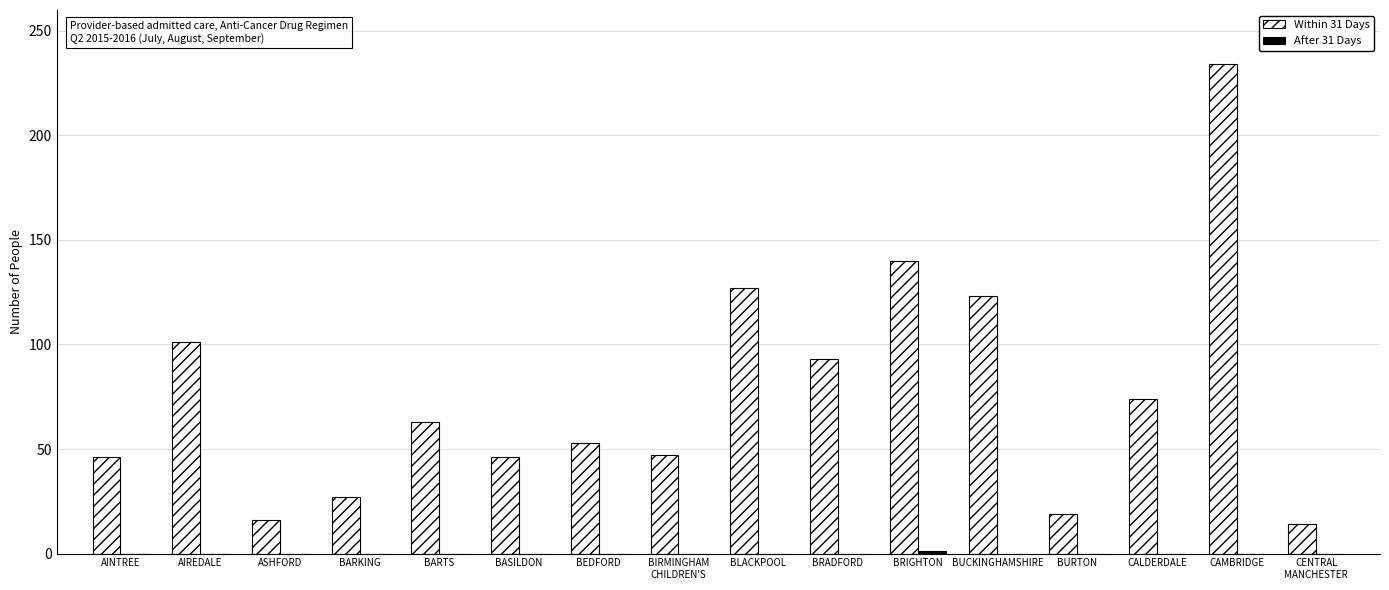

Which series changed the most between AINTREE and BARKING?

Within 31 Days